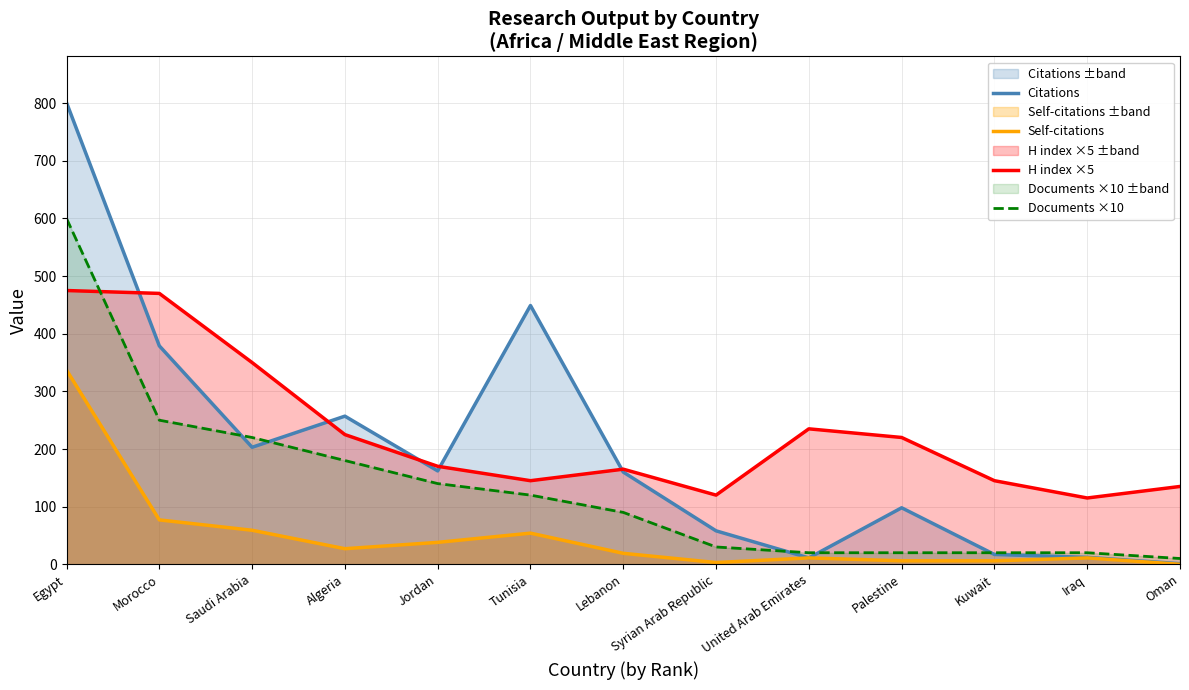

At which category does Self-citations reach its first local peak?

Tunisia